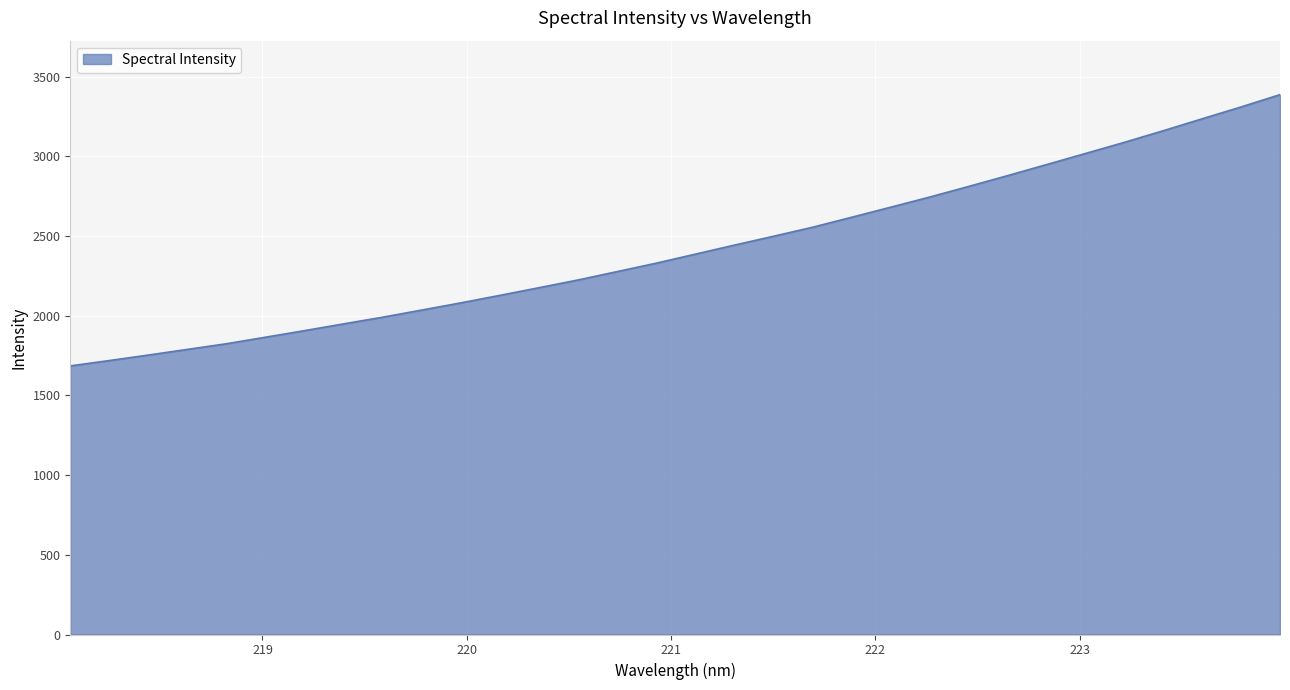

What is the greatest value displayed?

3386.3